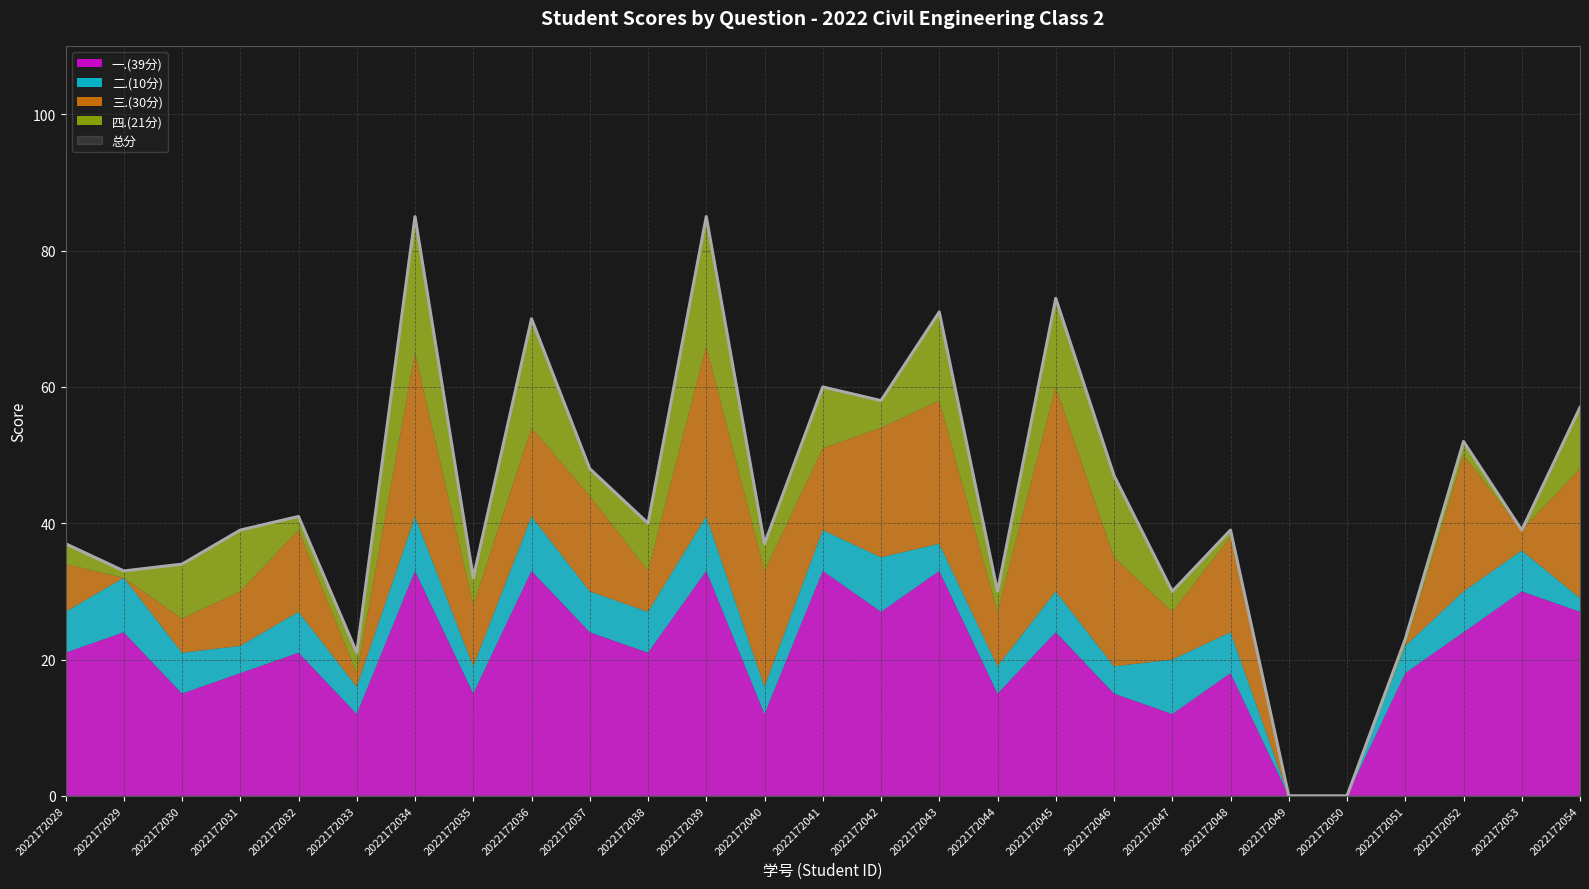

True or false: 二.(10分) and 一.(39分) intersect in this chart.

False